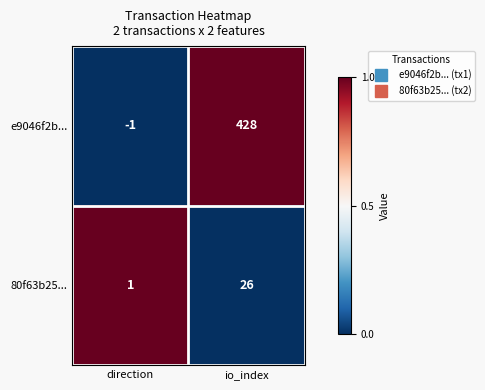

Which series has the largest range (max minus min)?

e9046f2b...